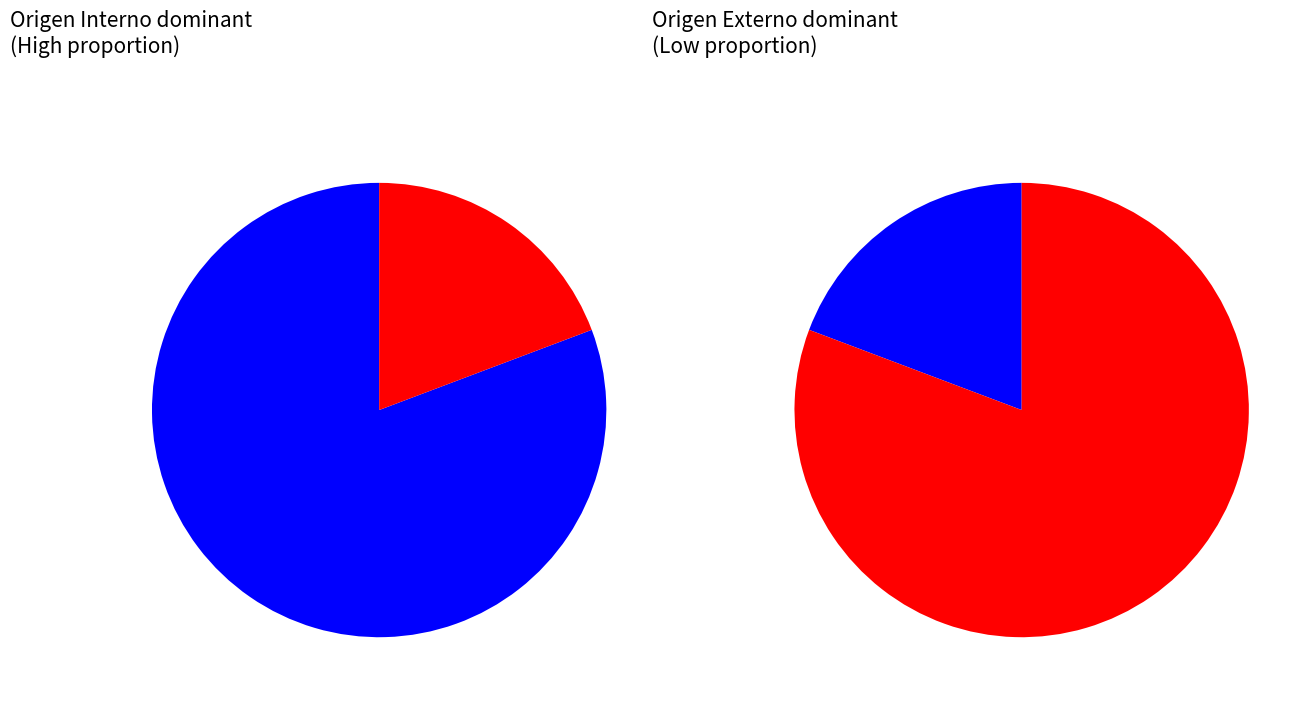

What is the majority slice?

Origen Interno